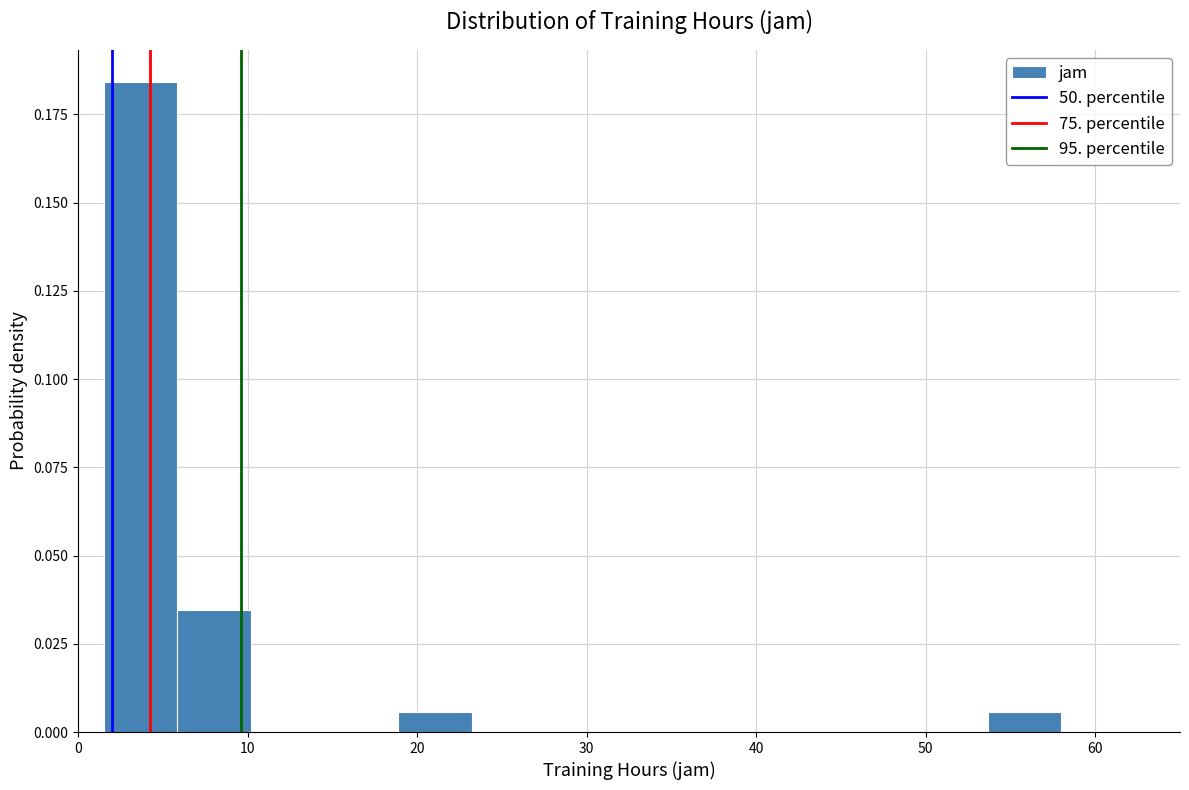

Reading left to right, list every bar in this chart as the range it spans on the x-axis followed by its height. Neither the bar edges nor the heights are printed on the chart, so give them approximately, as read against the axes.

2 to 6: 0.185
6 to 10: 0.035
10 to 15: 0
15 to 19: 0
19 to 23: 0.005
23 to 28: 0
28 to 32: 0
32 to 36: 0
36 to 41: 0
41 to 45: 0
45 to 49: 0
49 to 54: 0
54 to 58: 0.005